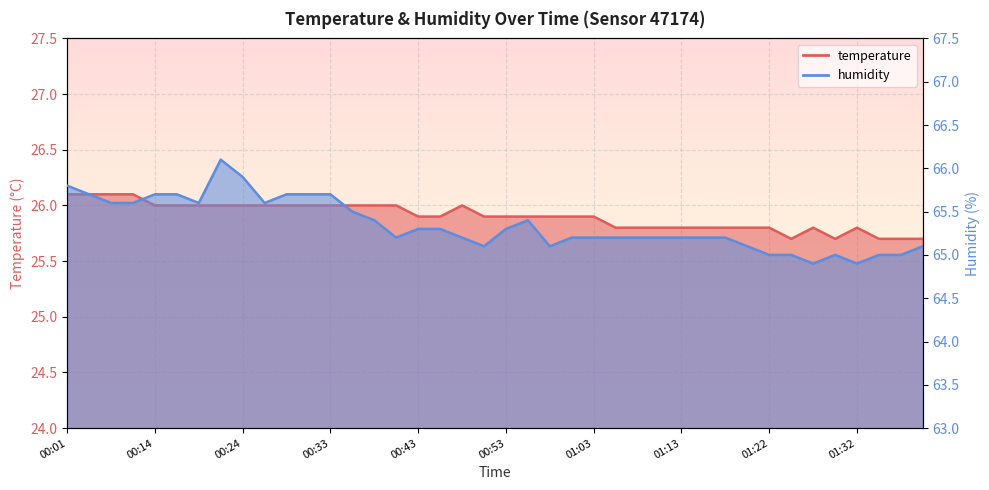

Where is humidity nearest to the value 65?

01:22